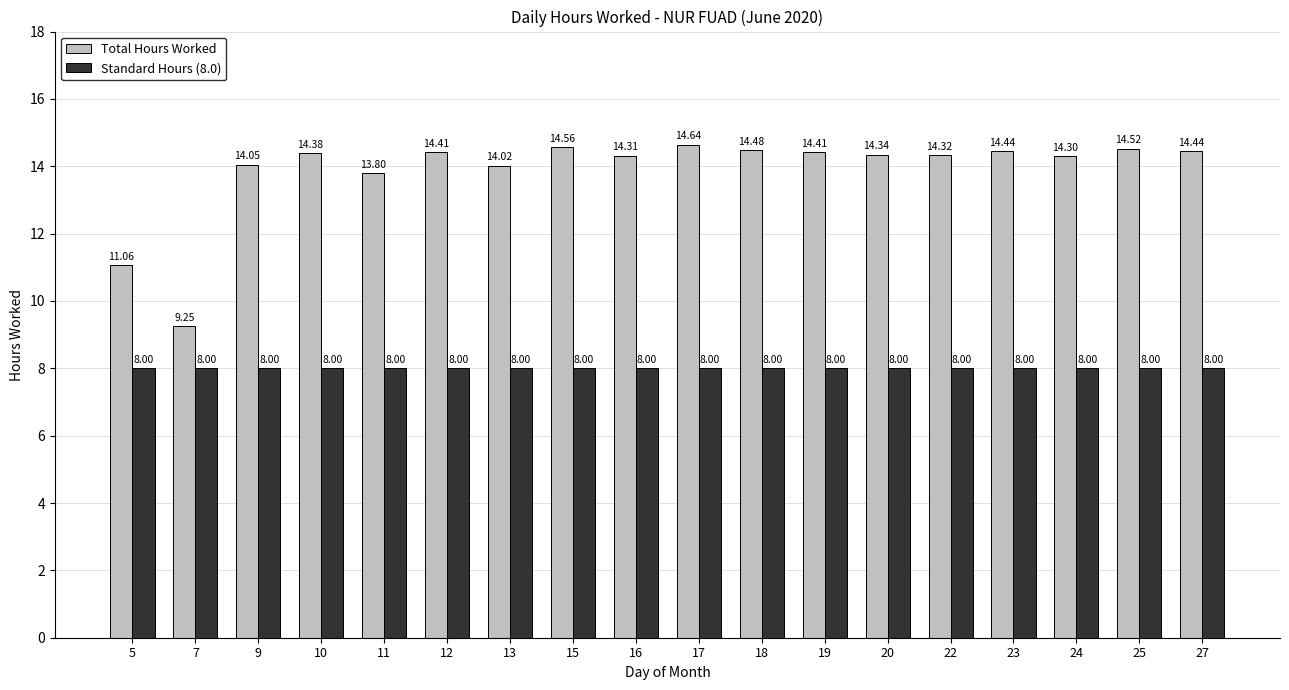

What is the sum of the Total Hours Worked values at 18 and 13?

28.5